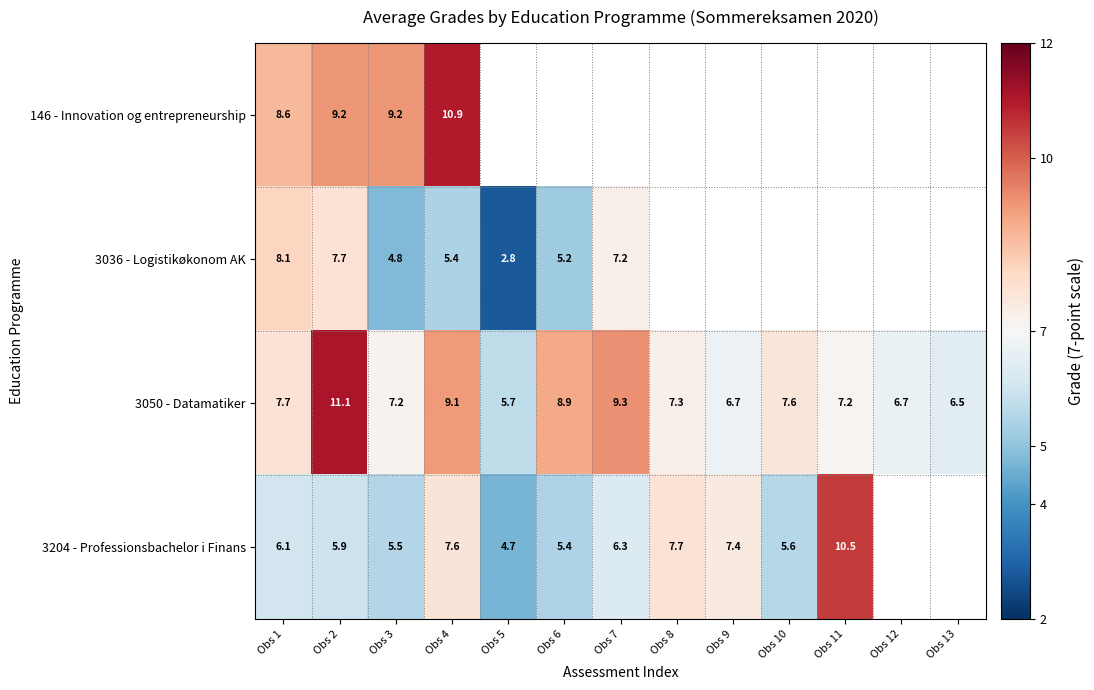

Which series has the largest total across all categories?

3050 - Datamatiker